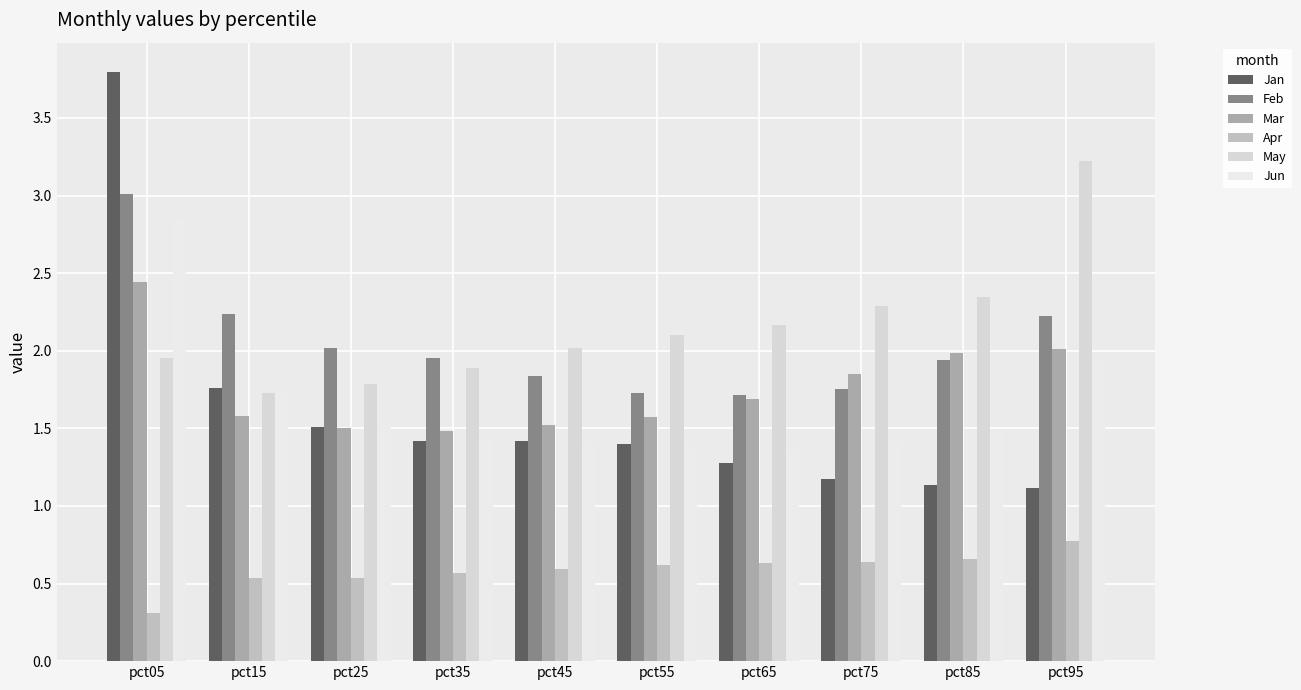

How many data points does each series have?

10